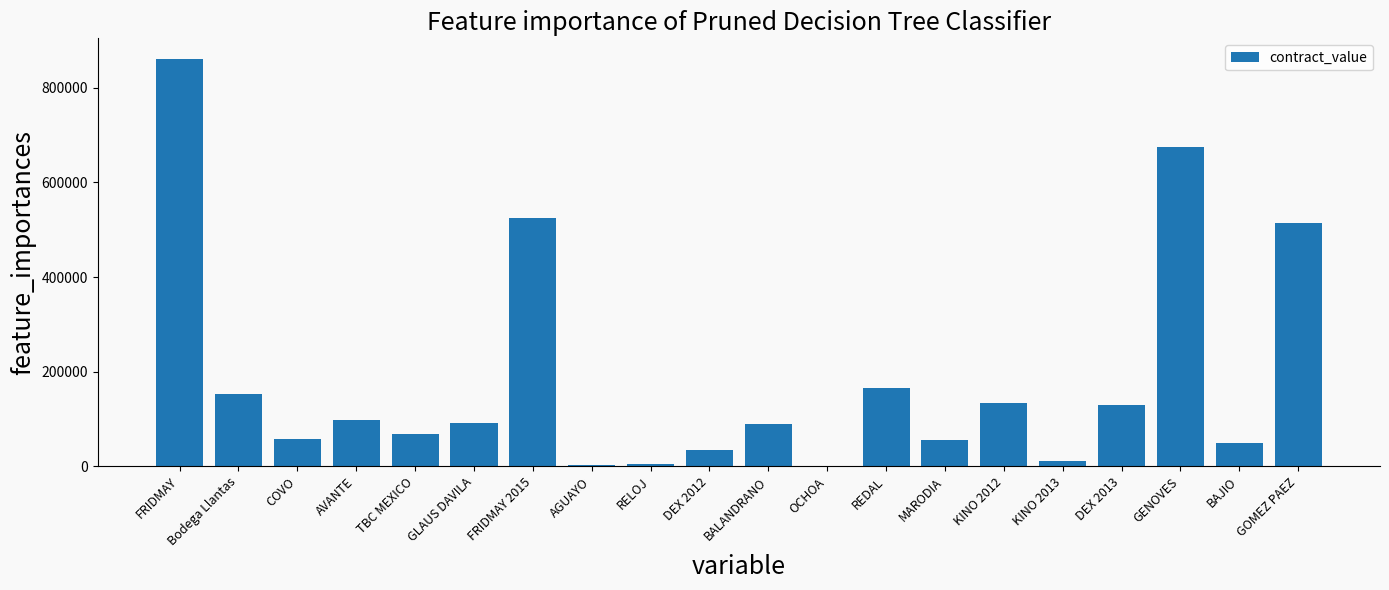

How many values exceed 92305?

10